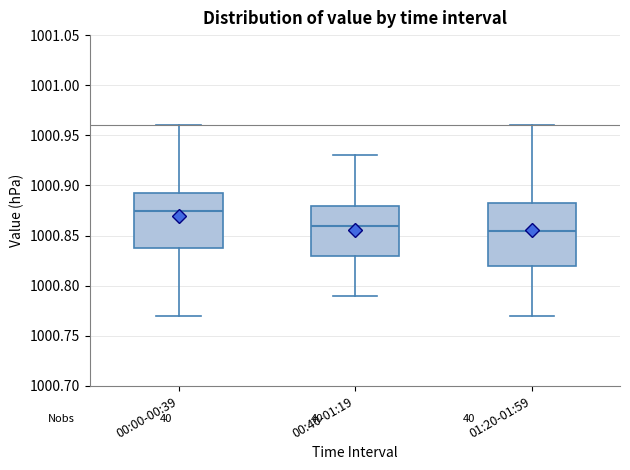

Which box is the tallest, from its lower edge to its upper edge?

01:20-01:59